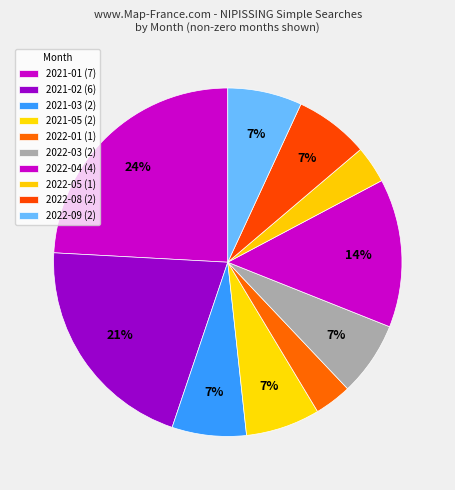

How many segments does this pie chart have?

10